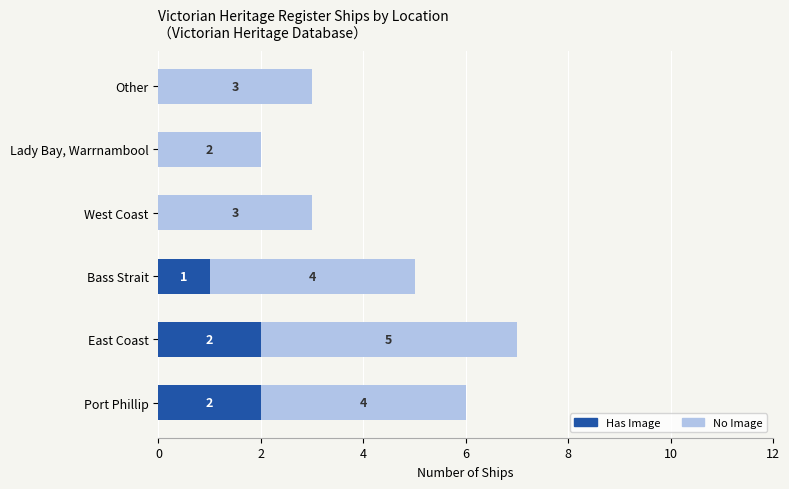

What is the maximum value for Has Image?

2